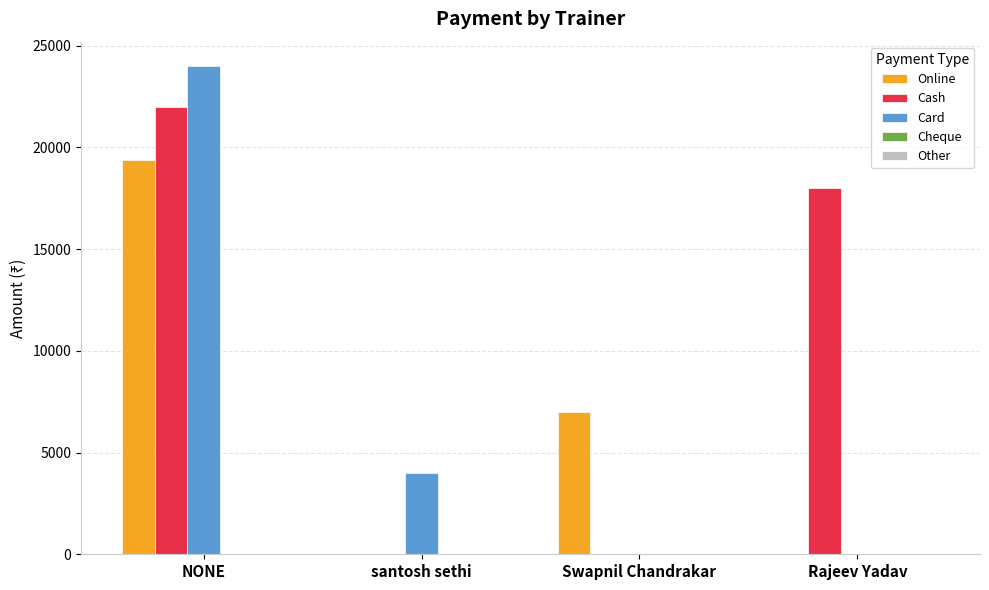

Where is Cash nearest to the value 11000?

Rajeev Yadav